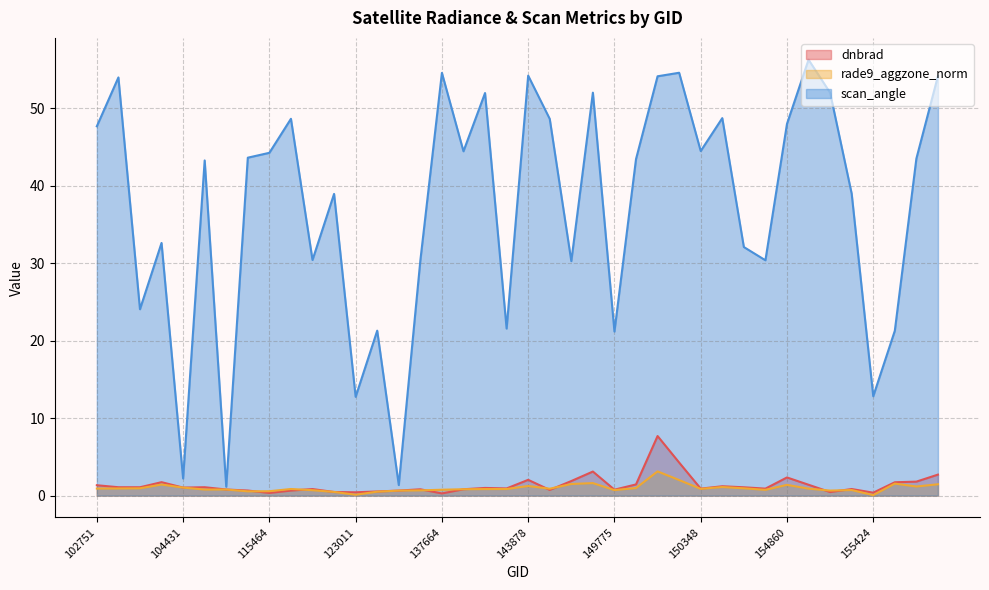

Count the number of categories in the chart.

40